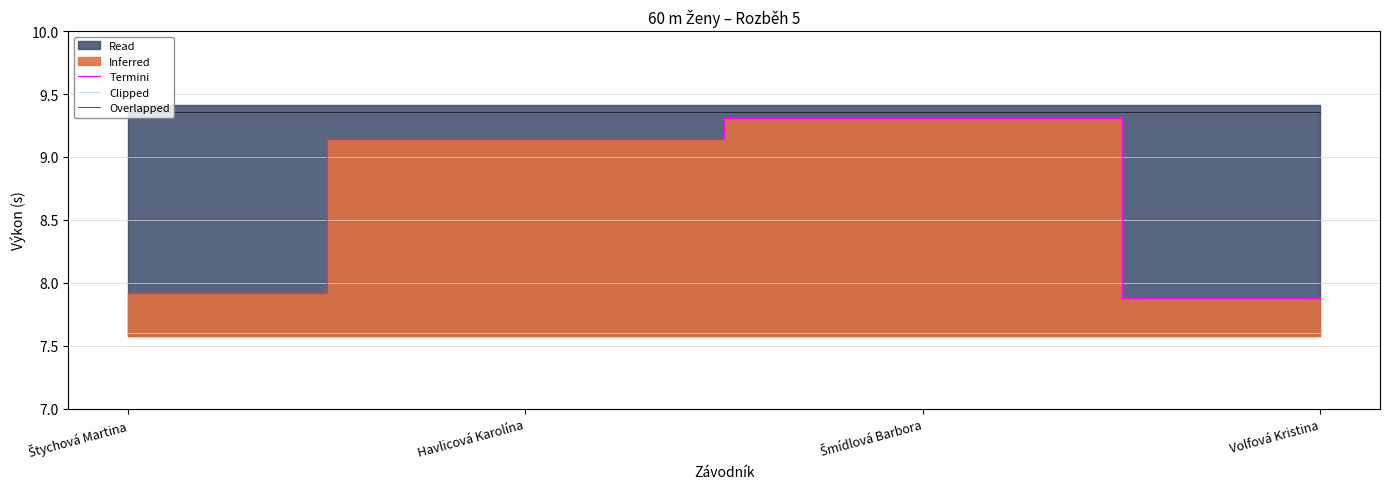

Which series has the largest range (max minus min)?

Termini